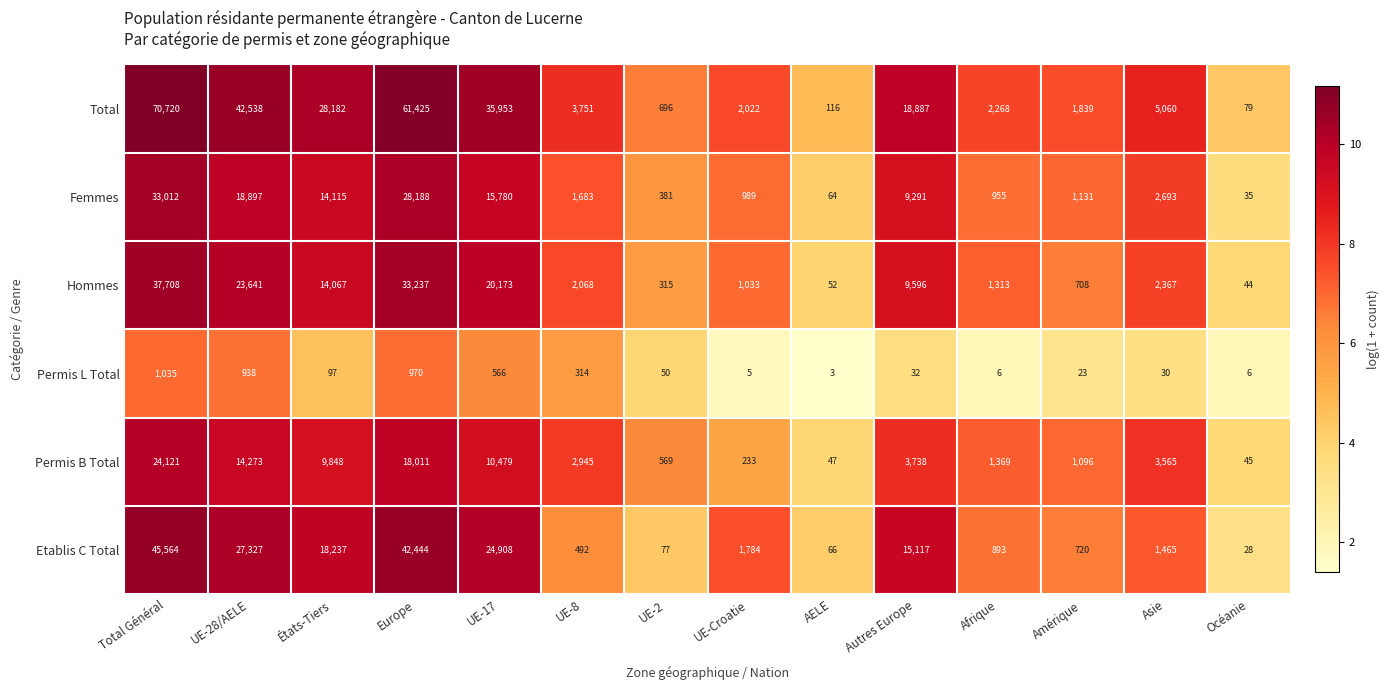

How many series are shown in this chart?

6